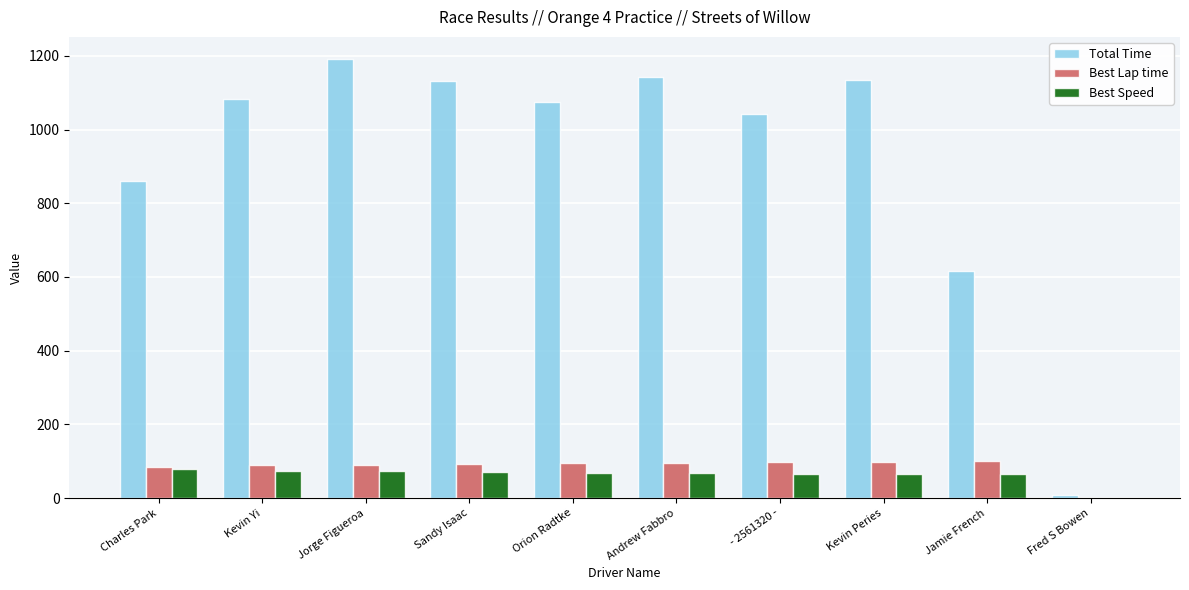

Count the number of categories in the chart.

10